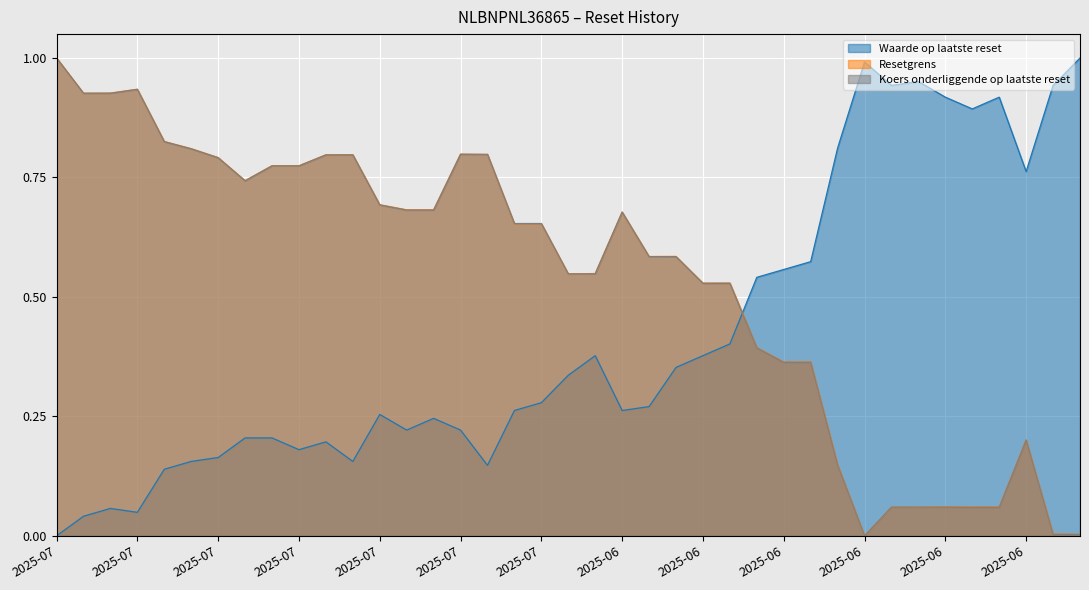

What is the label of the 30th point from the right?

2025-07